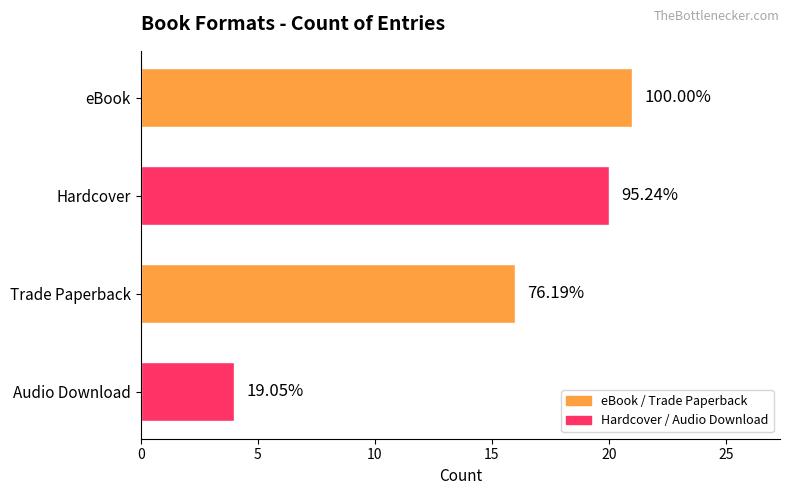

How many bars are there in total?

4